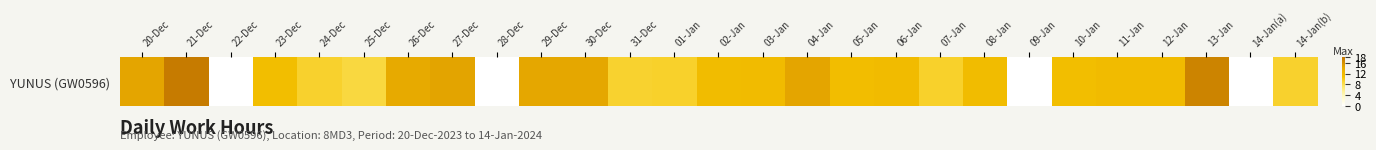

At which label is the value closest to 8?

25-Dec